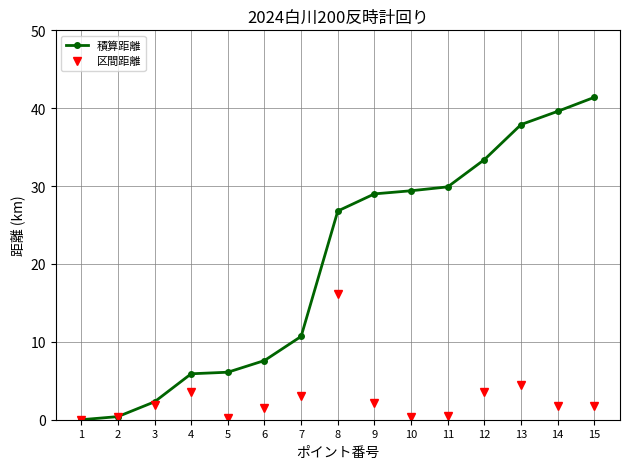

What is the difference between the second highest and second lowest values in the 区間距離 series?

4.3